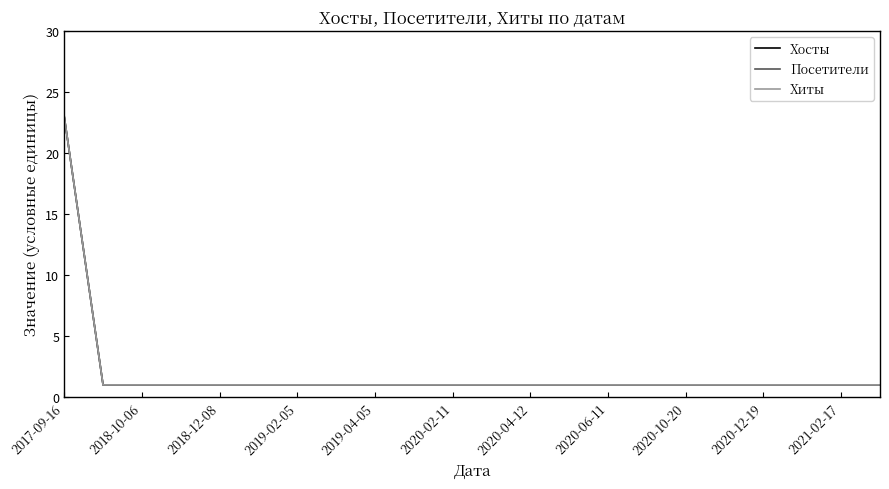

Is this an area chart (filled region under the line)?

No